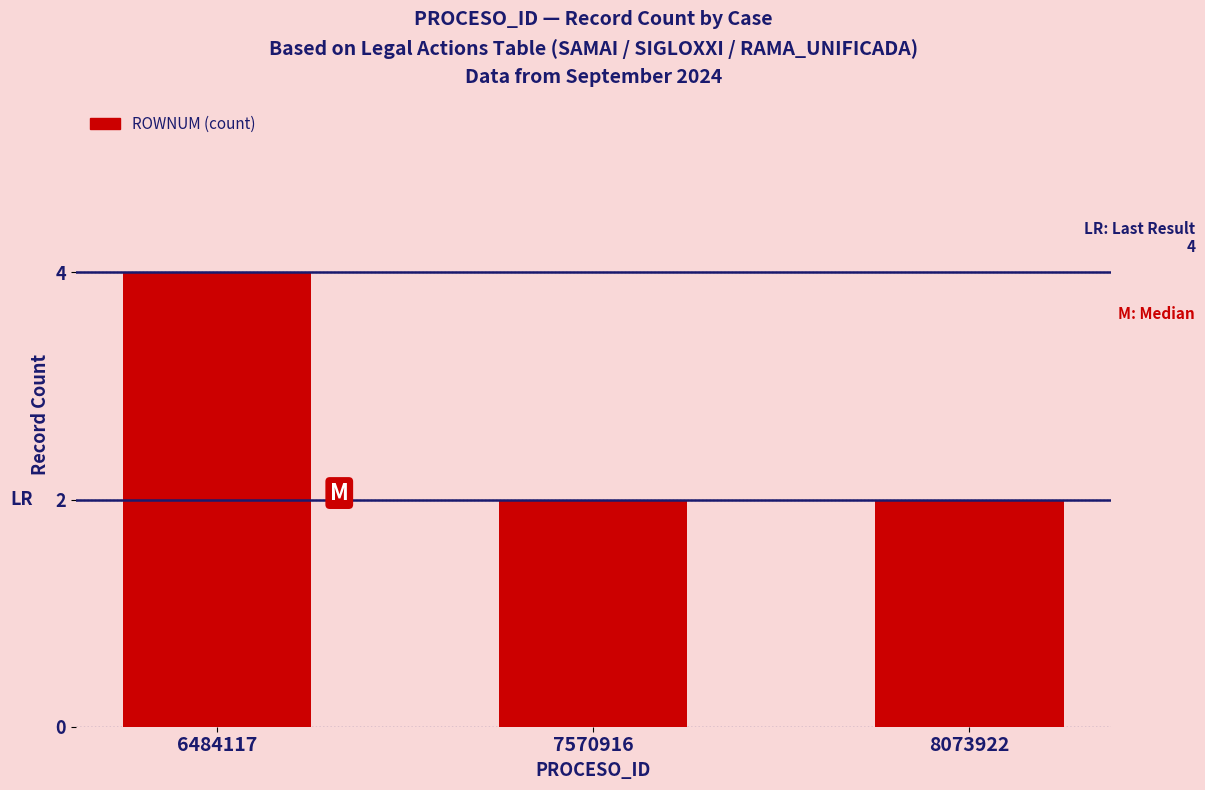

The value at 7570916 is 2. True or false?

True